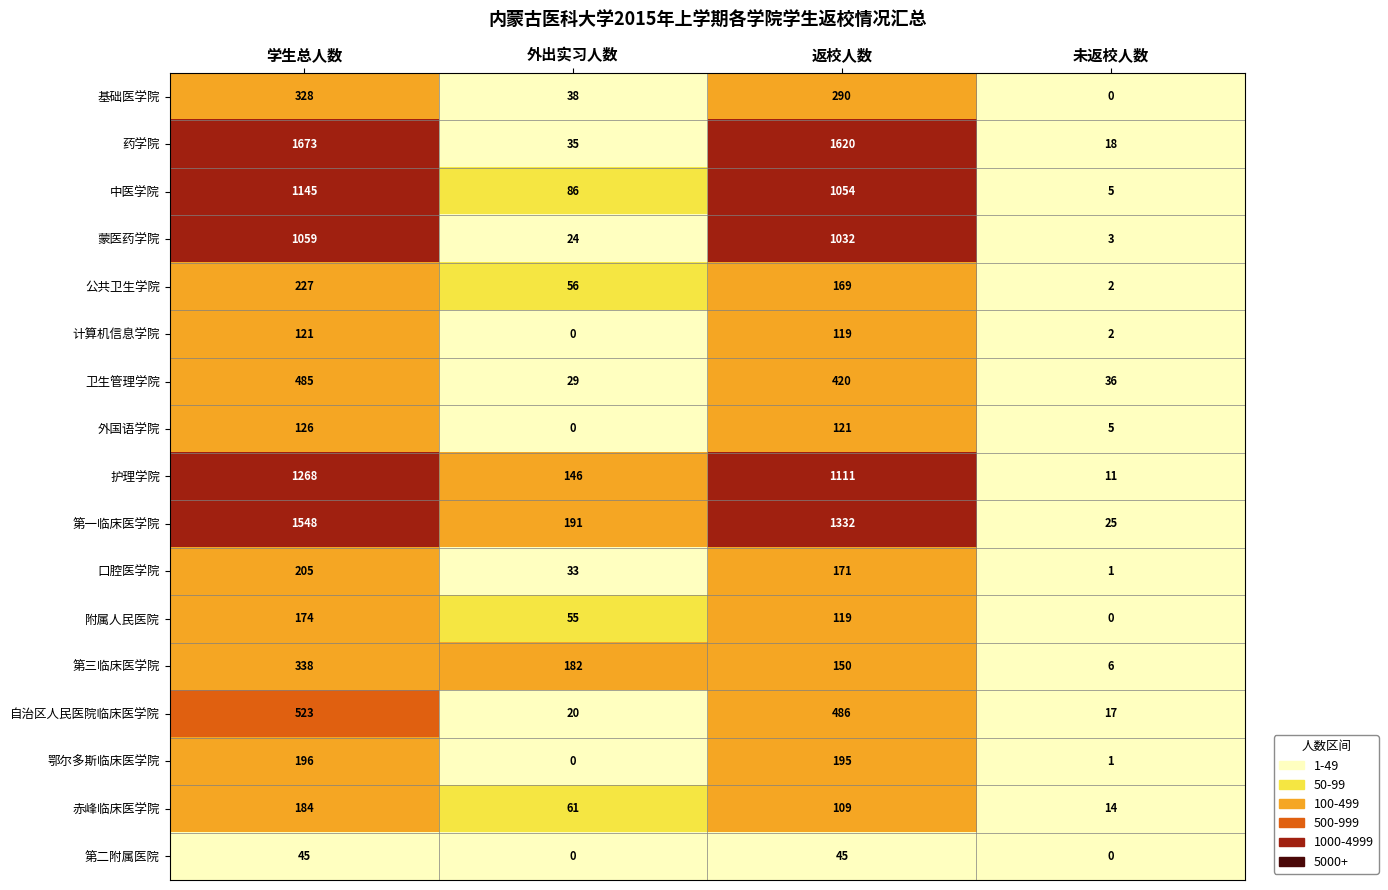

What is the total value across all series at 外出实习人数?

956